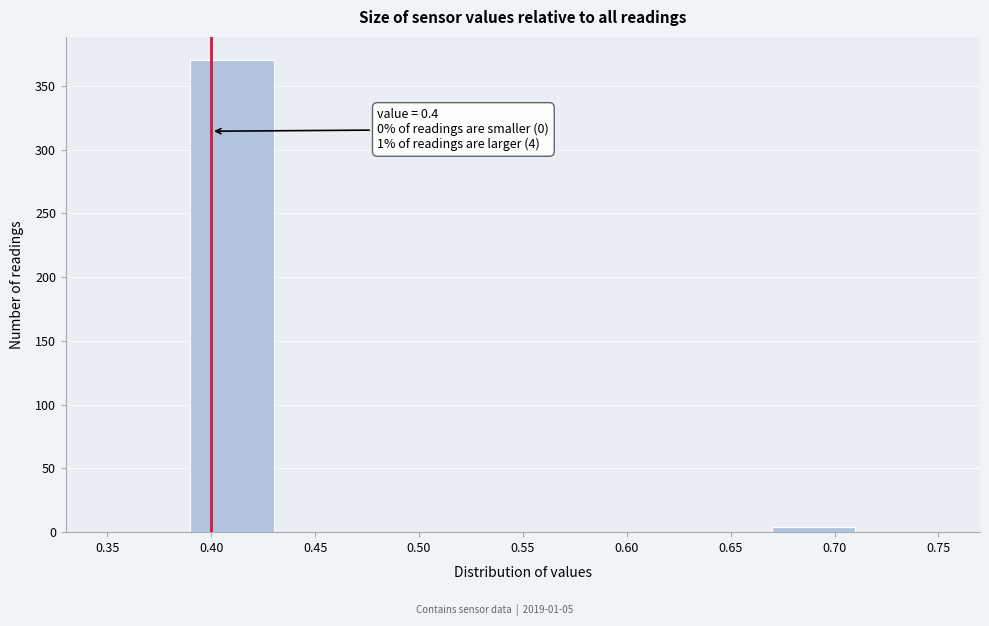

Which range on the x-axis has the tallest bar?

0.39 to 0.43